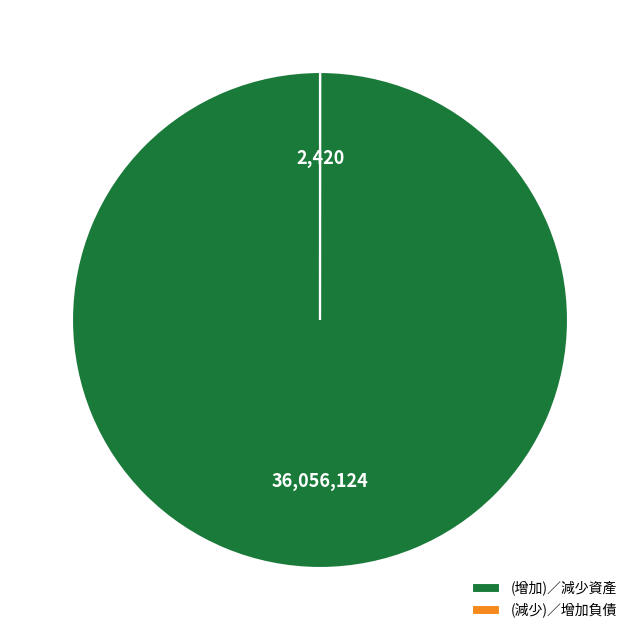

Does any single category account for the majority?

Yes